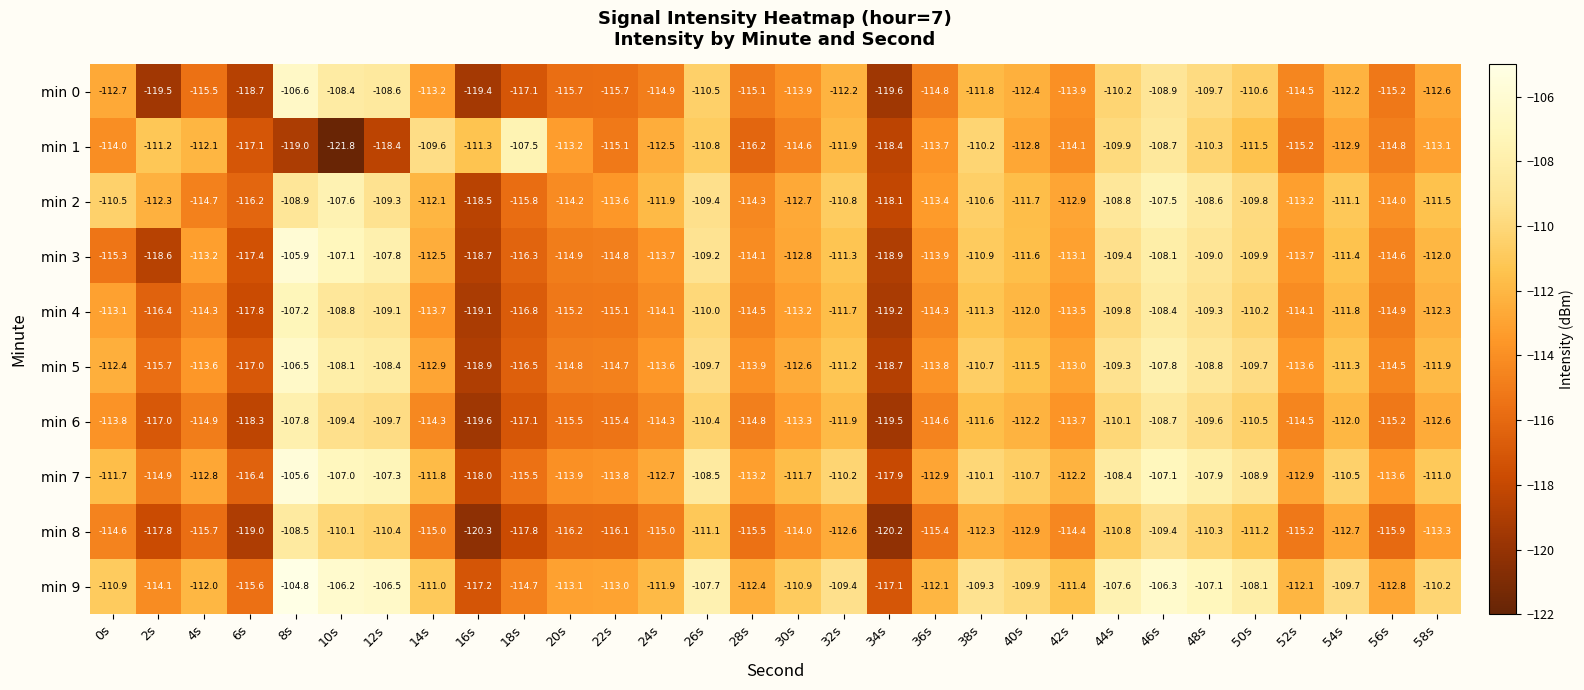

The value of min 5 at 56s is -161.1. True or false?

False